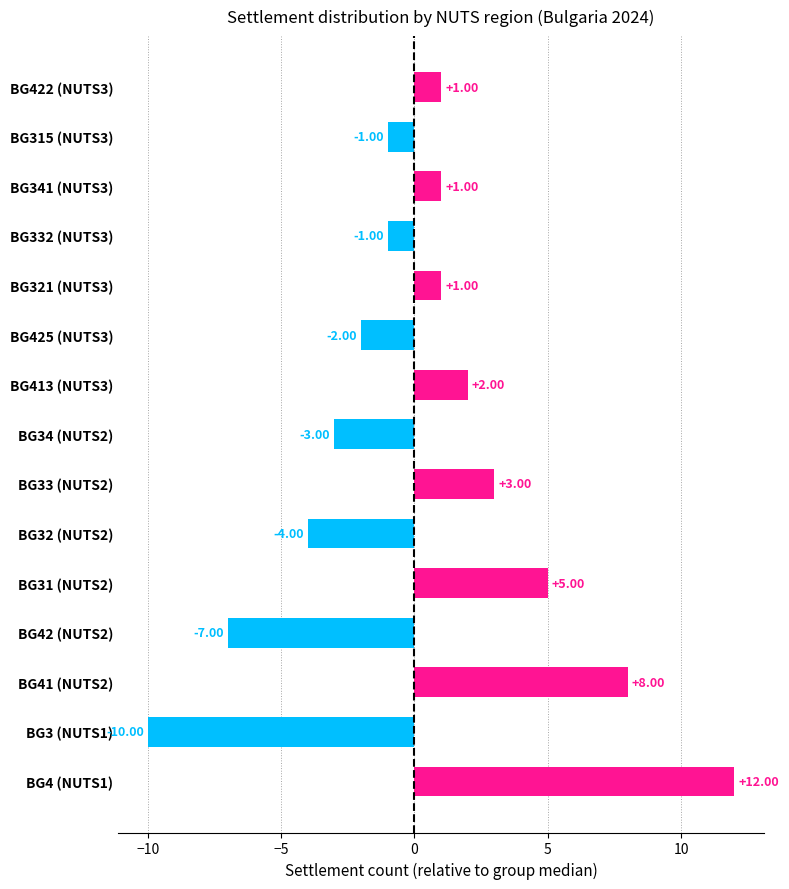

Between BG31 (NUTS2) and BG315 (NUTS3), which is larger?

BG31 (NUTS2)